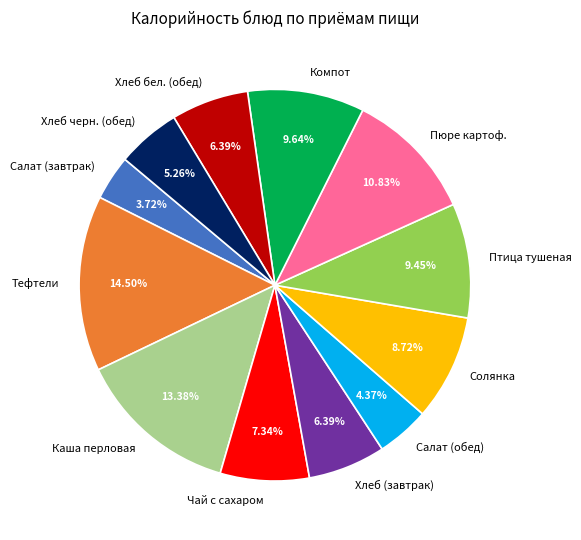

Does Чай с сахаром account for over 50% of the chart?

No